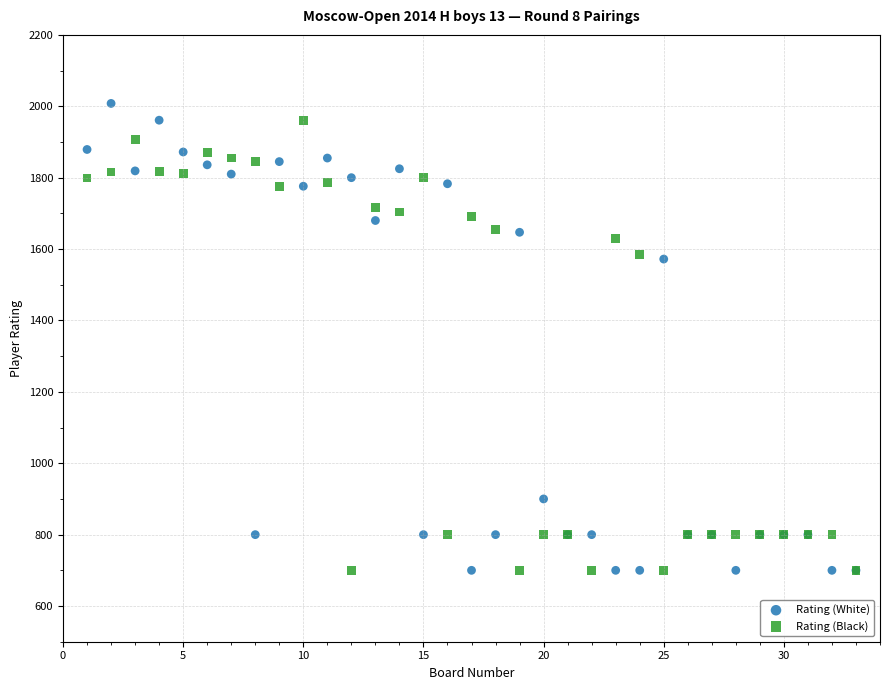

Which series has the largest Y range (max minus min)?

Rating (White)